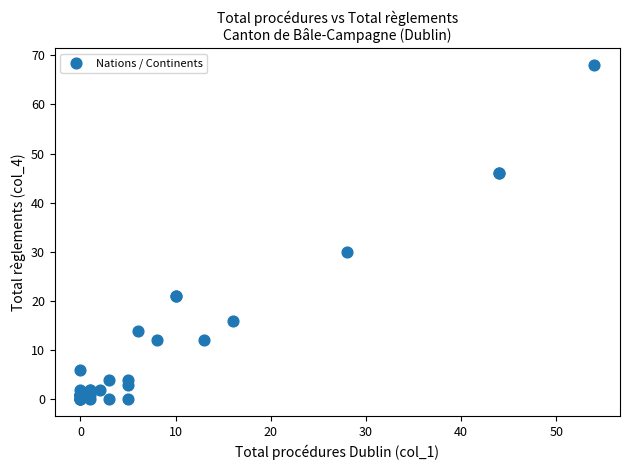

What Y value in the scatter plot is closest to 34?

30